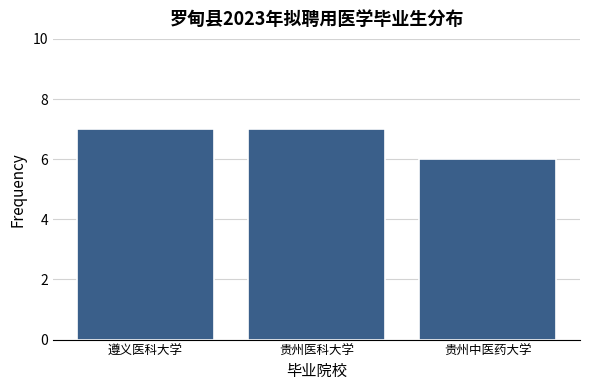

Reading right to left, what are all the values shown in this chart?

贵州中医药大学=6	贵州医科大学=7	遵义医科大学=7